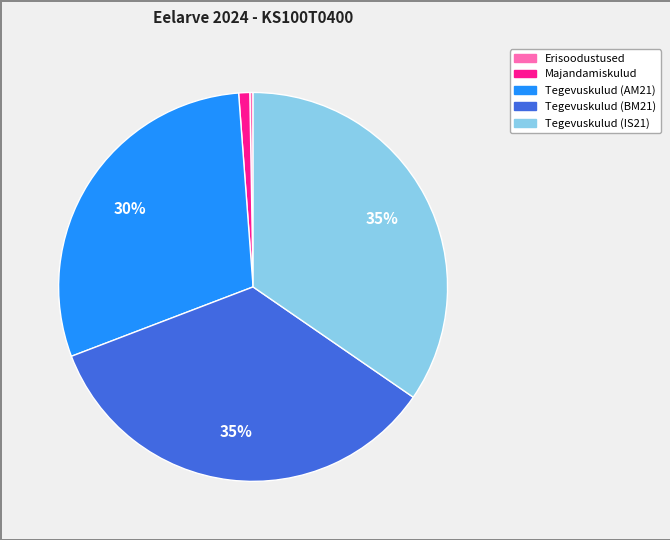

To the nearest percent, what portion does Tegevuskulud (IS21) represent?

35%